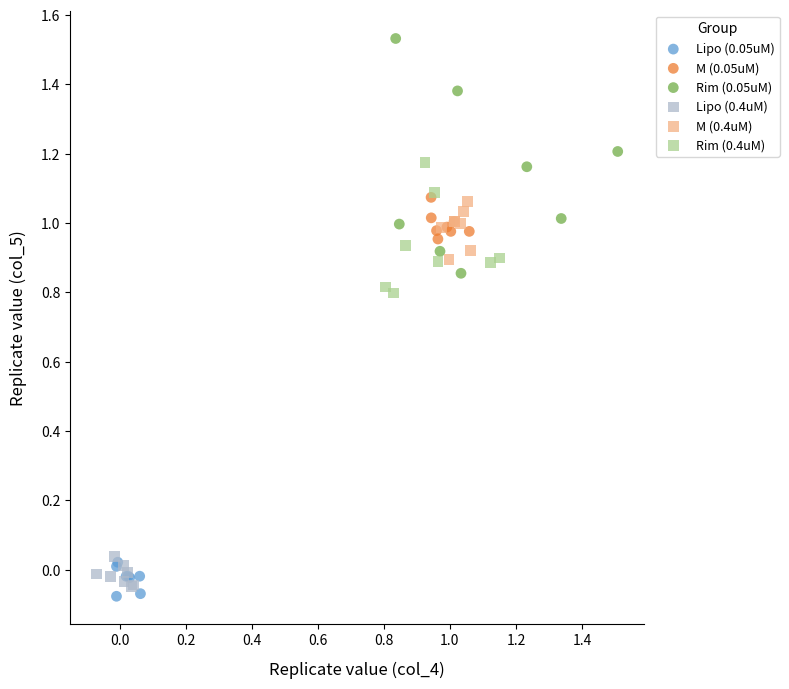

What are all the series names shown in the legend?

Lipo (0.05uM), M (0.05uM), Rim (0.05uM), Lipo (0.4uM), M (0.4uM), Rim (0.4uM)